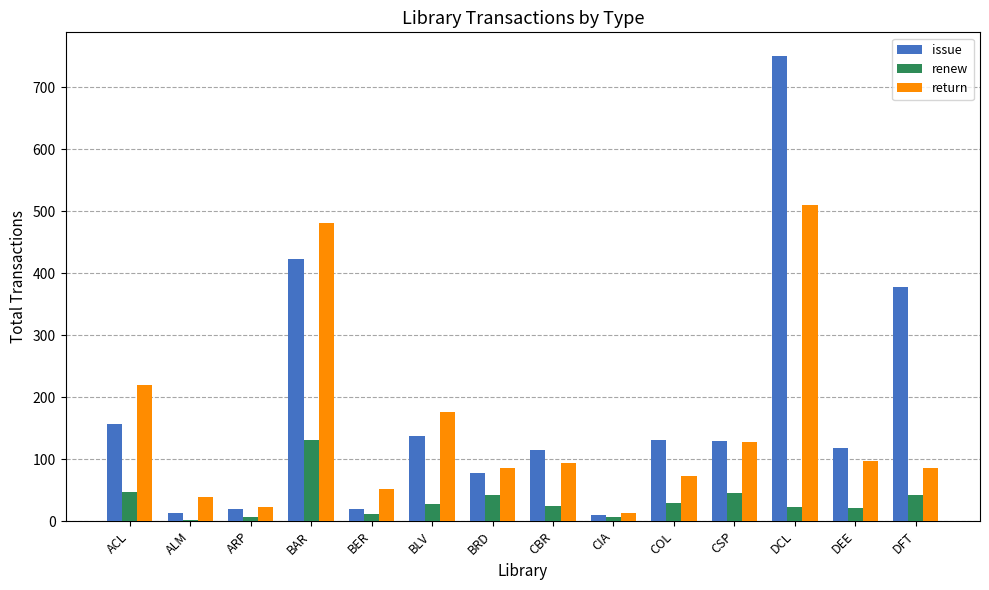

What is the difference between the renew values at COL and ACL?

18